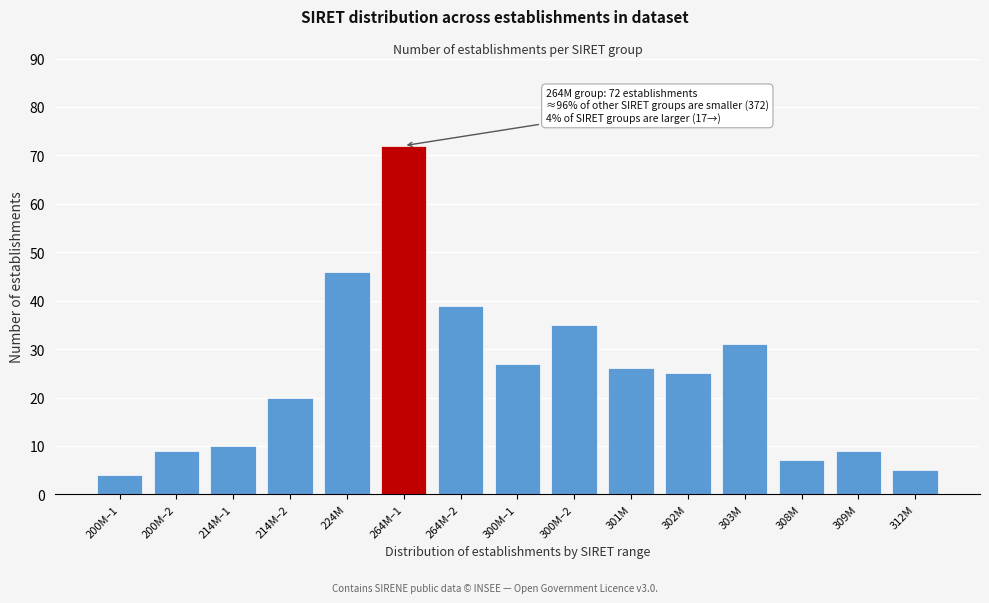

Reading right to left, transcribe all the data shown in this chart.

312M=5	309M=9	308M=7	303M=31	302M=25	301M=26	300M–2=35	300M–1=27	264M–2=39	264M–1=72	224M=46	214M–2=20	214M–1=10	200M–2=9	200M–1=4